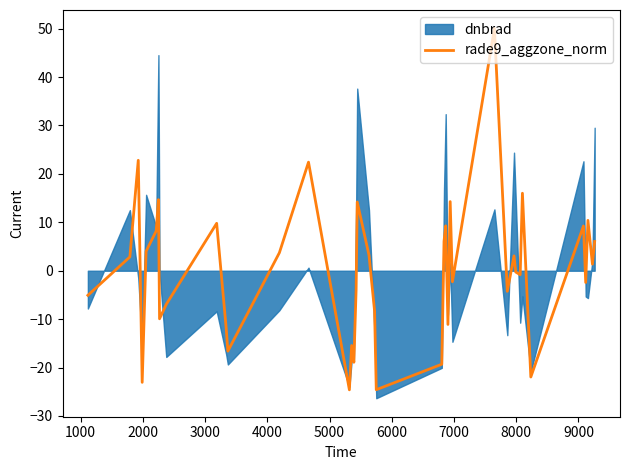

The chart shows a value of 0.7 at 19. True or false?

False